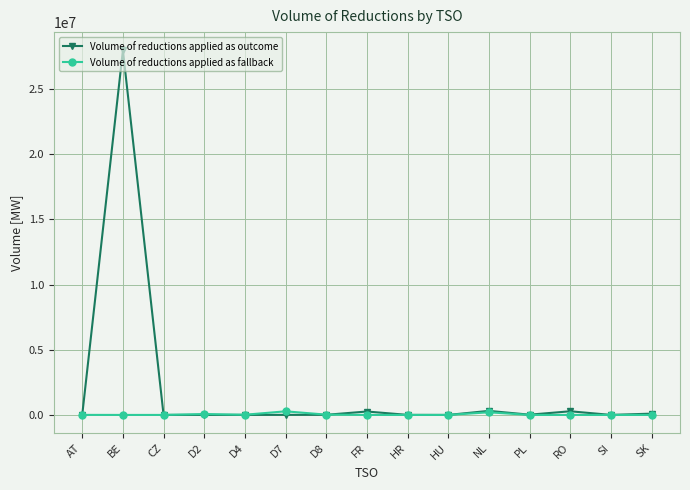

The Volume of reductions applied as fallback series shows 0.0 at PL. True or false?

True